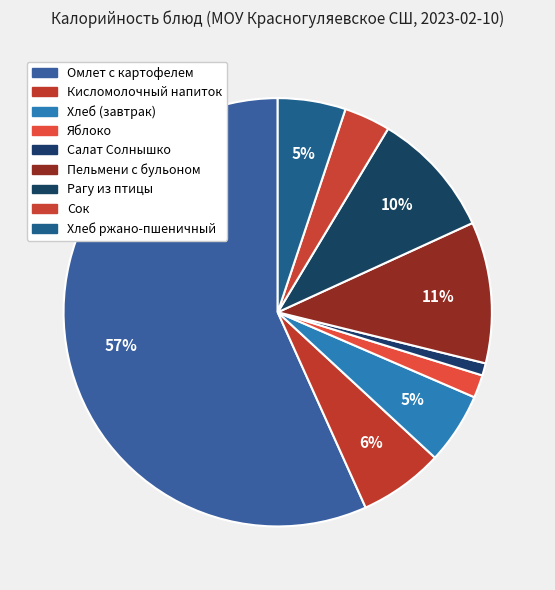

Rank the categories by value from highest to lowest.

Омлет с картофелем, Пельмени с бульоном, Рагу из птицы, Кисломолочный напиток, Хлеб (завтрак), Хлеб ржано-пшеничный, Сок, Яблоко, Салат Солнышко